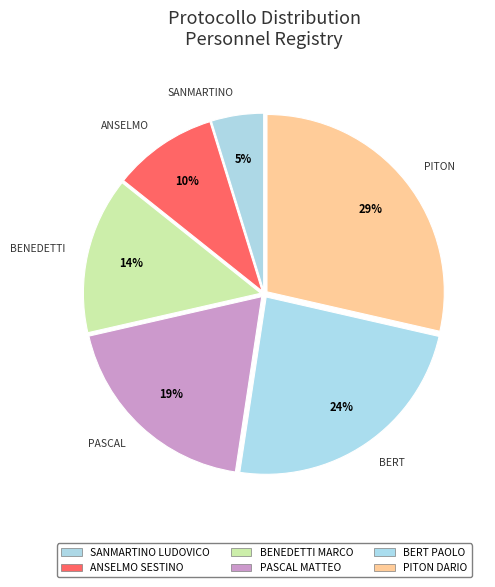

What percentage do SANMARTINO LUDOVICO and PITON DARIO together represent?

33.3%